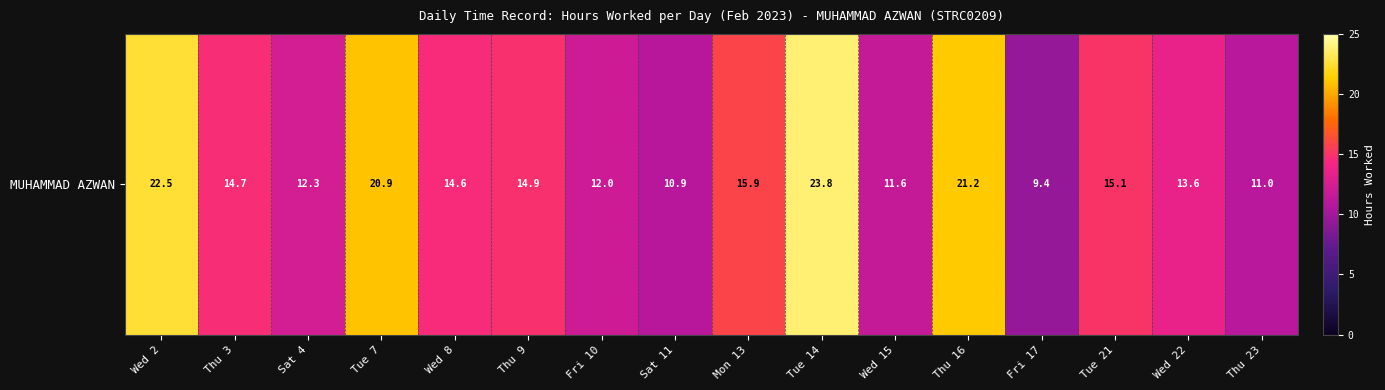

True or false: the data shows 7.1 at Sat 4.

False